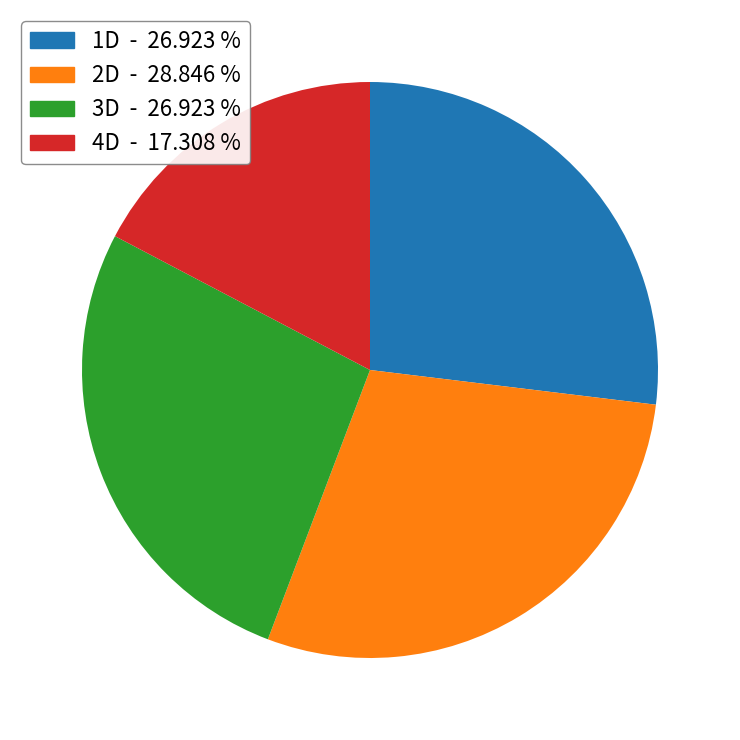

Between 1D and 4D, which is larger?

1D